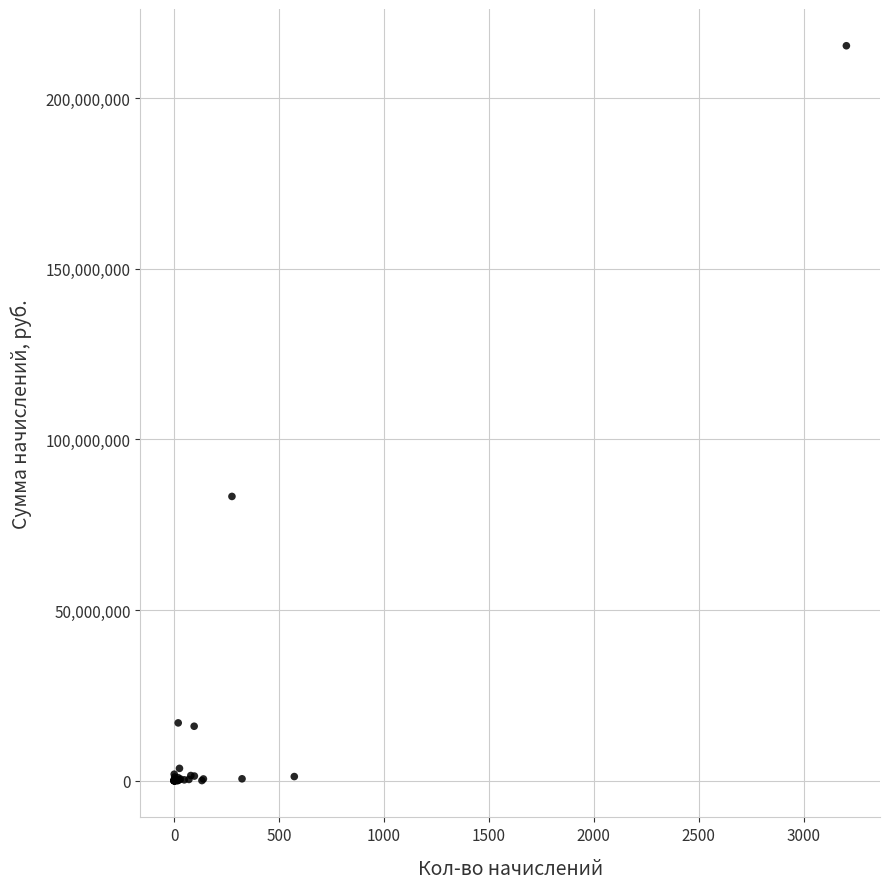

What Y value in the scatter plot is closest to 107683955?

83289789.0